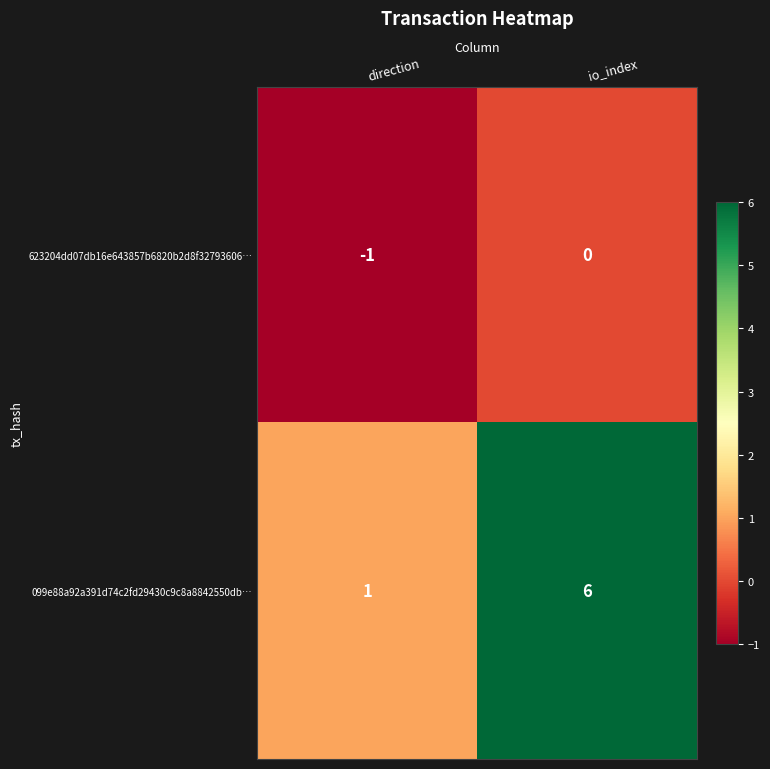

How many data points does each series have?

2